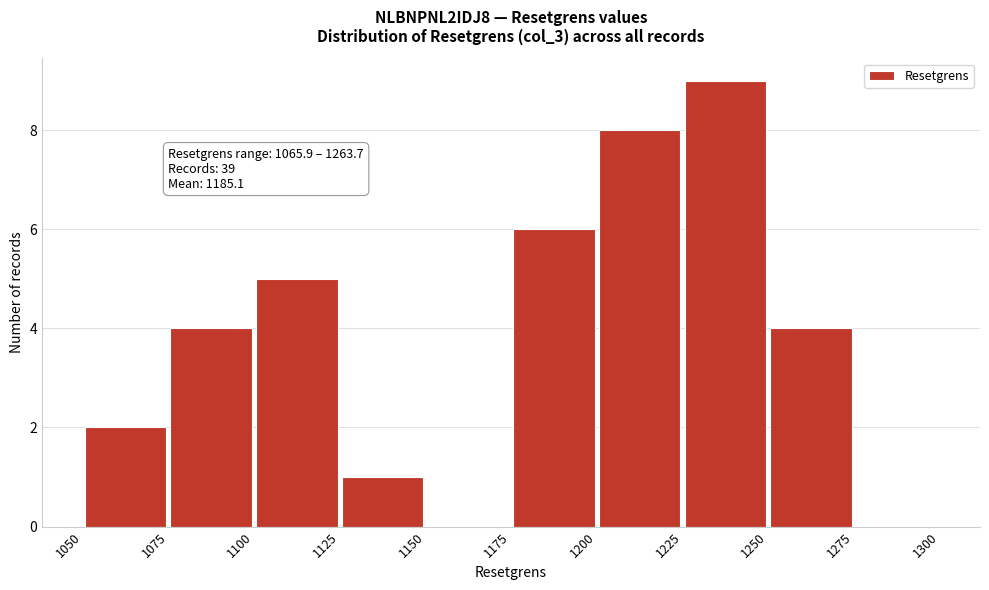

Over which range of the x-axis is the bar tallest?

1225 to 1250